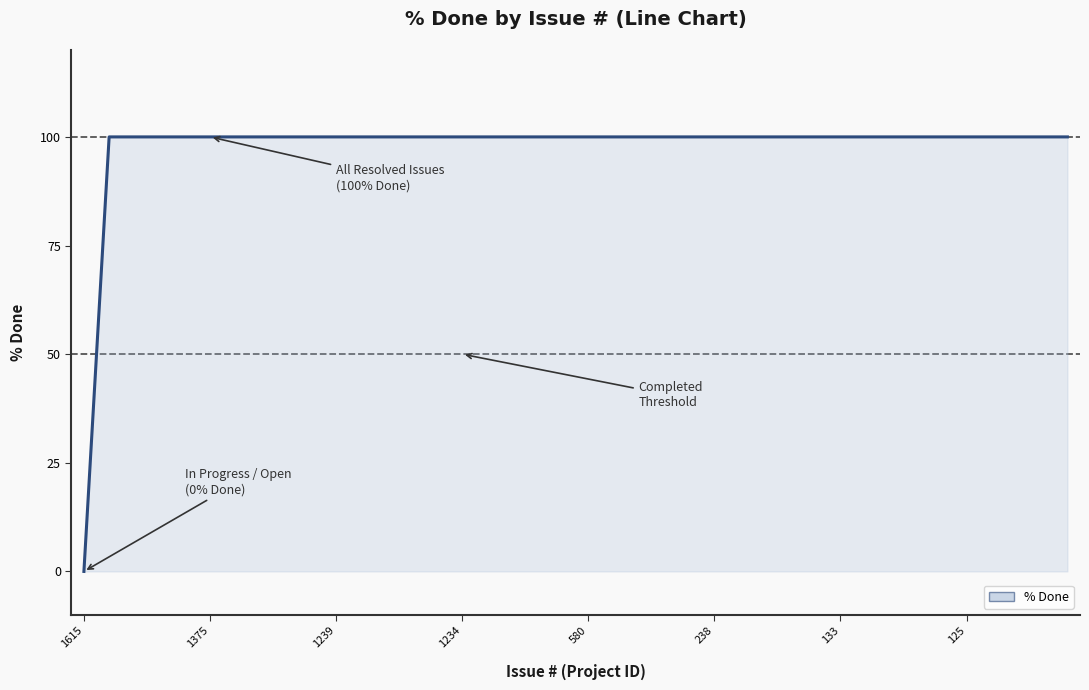

What is the difference between the maximum and minimum values?

100